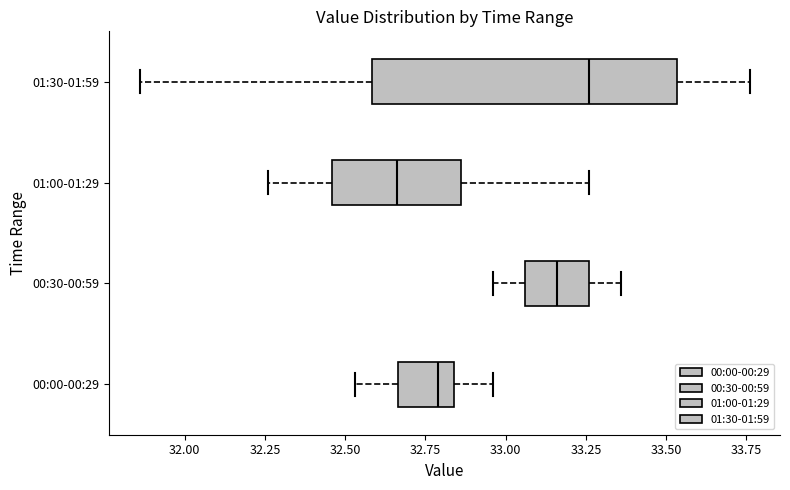

Where is the right edge of the box for 01:30-01:59 on the x-axis? The values are not printed on the chart, so give them approximately, as read against the axis.

33.55